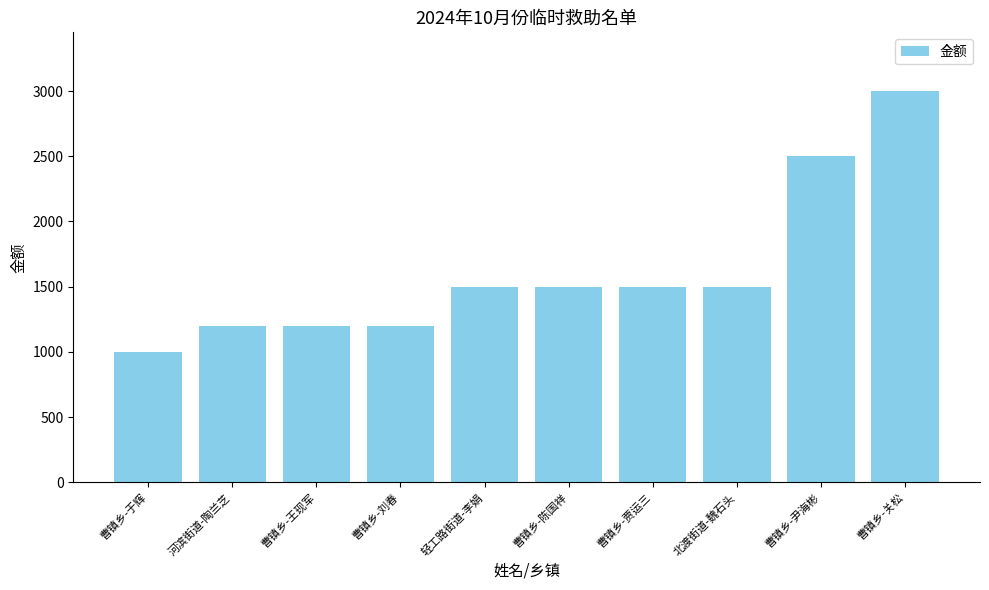

What position from the left is 曹镇乡-尹海彬?

9